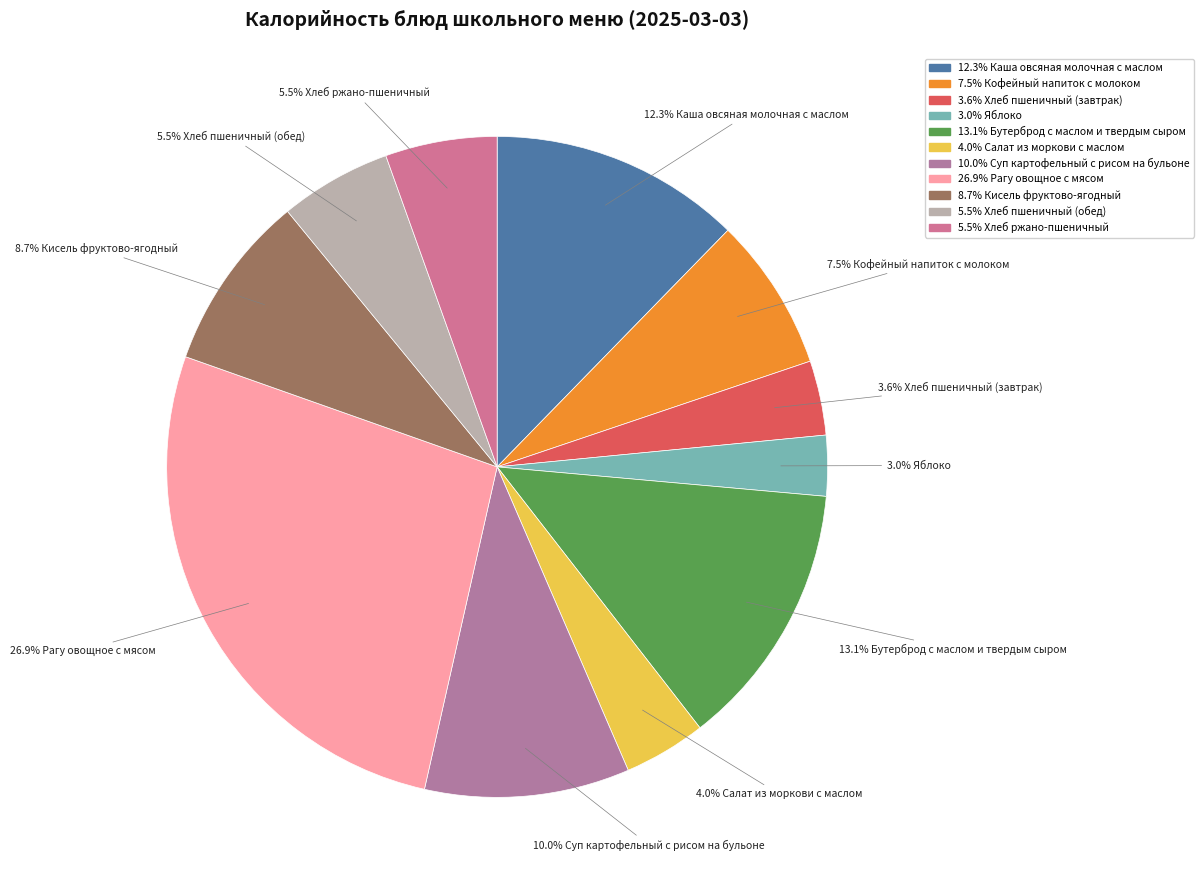

Count the number of slices in the pie.

11